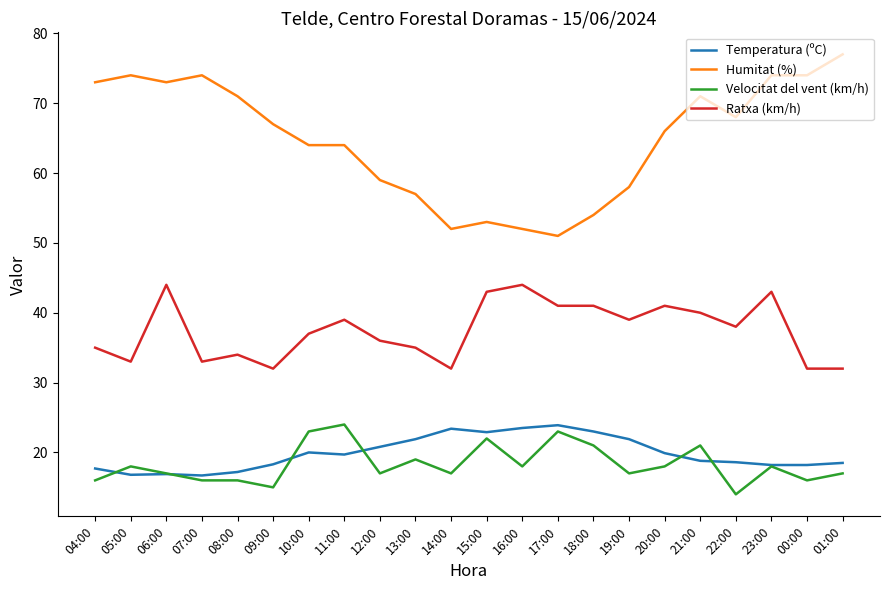

At 12:00, list the series in order from largest to smallest.

Humitat (%), Ratxa (km/h), Temperatura (ºC), Velocitat del vent (km/h)